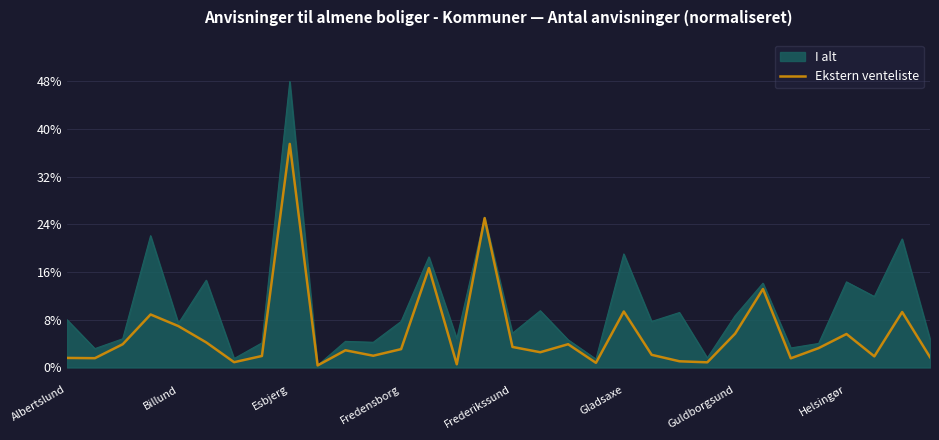

Does the chart display data point markers on the line(s)?

No